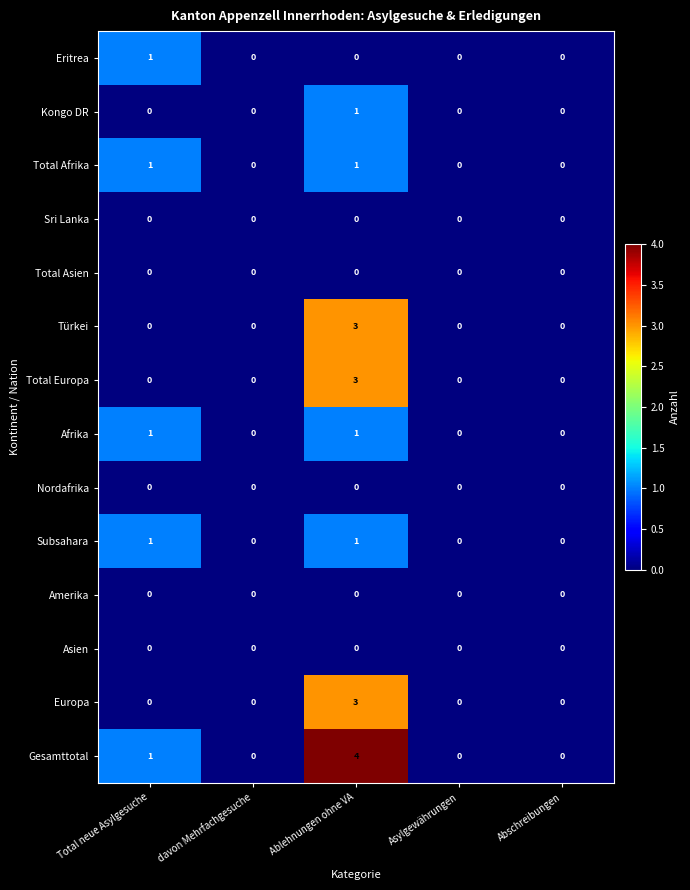

What is the greatest value displayed?

4